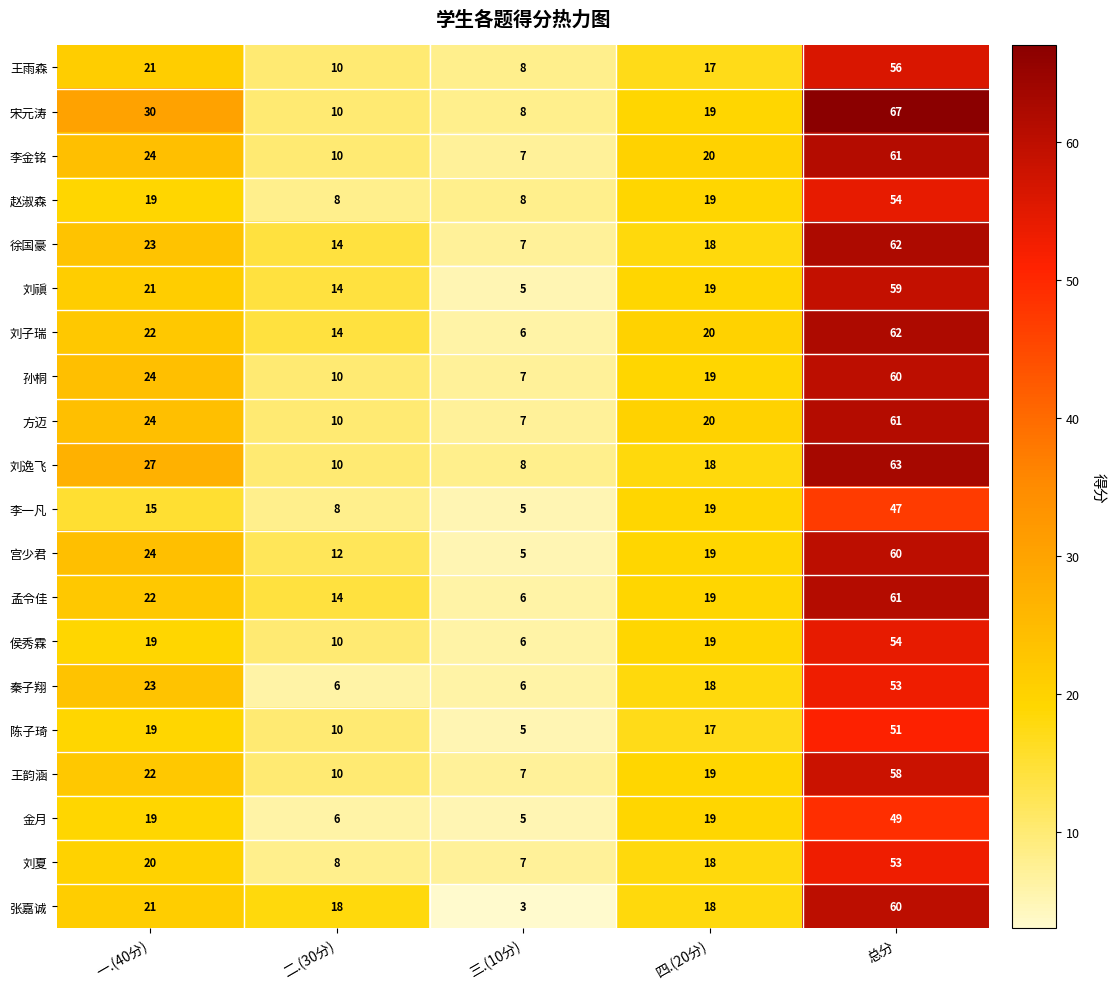

Which series has the largest range (max minus min)?

宋元涛